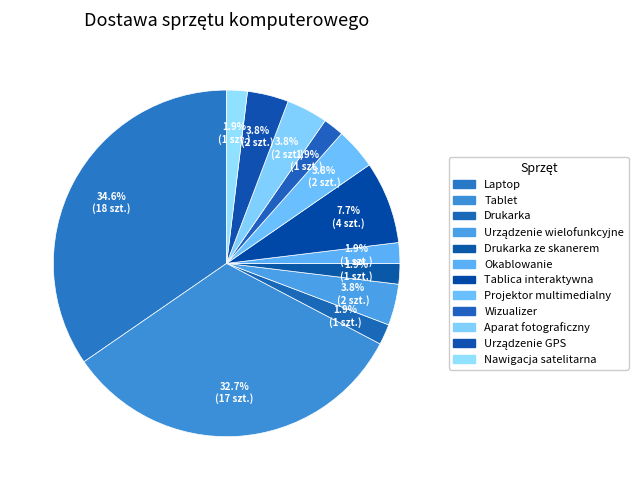

How many slices are in this pie chart?

12